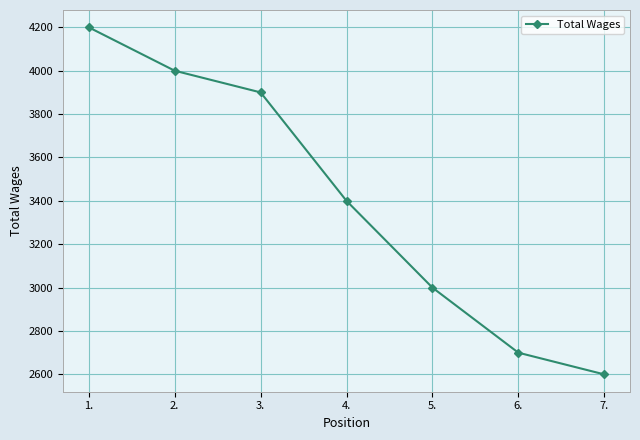

Reading left to right, transcribe all the data shown in this chart.

4200	4000	3900	3400	3000	2700	2600